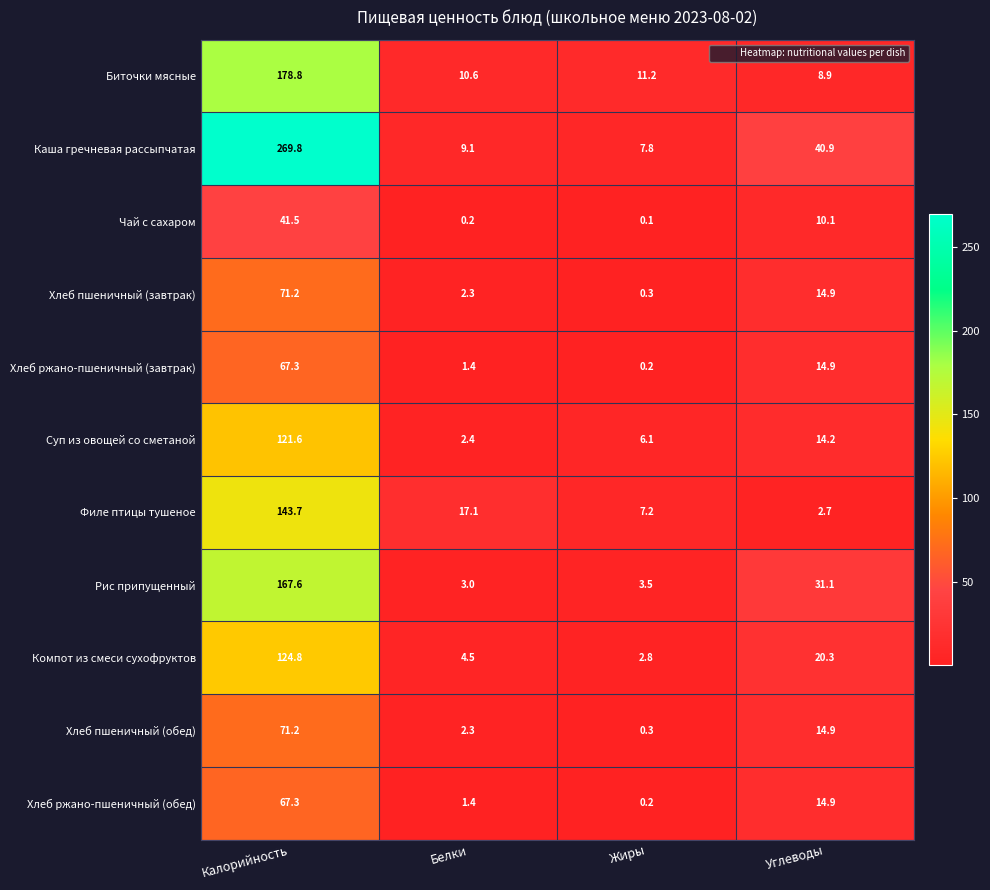

What is the sum of the Хлеб пшеничный (завтрак) values at Калорийность and Белки?

73.5